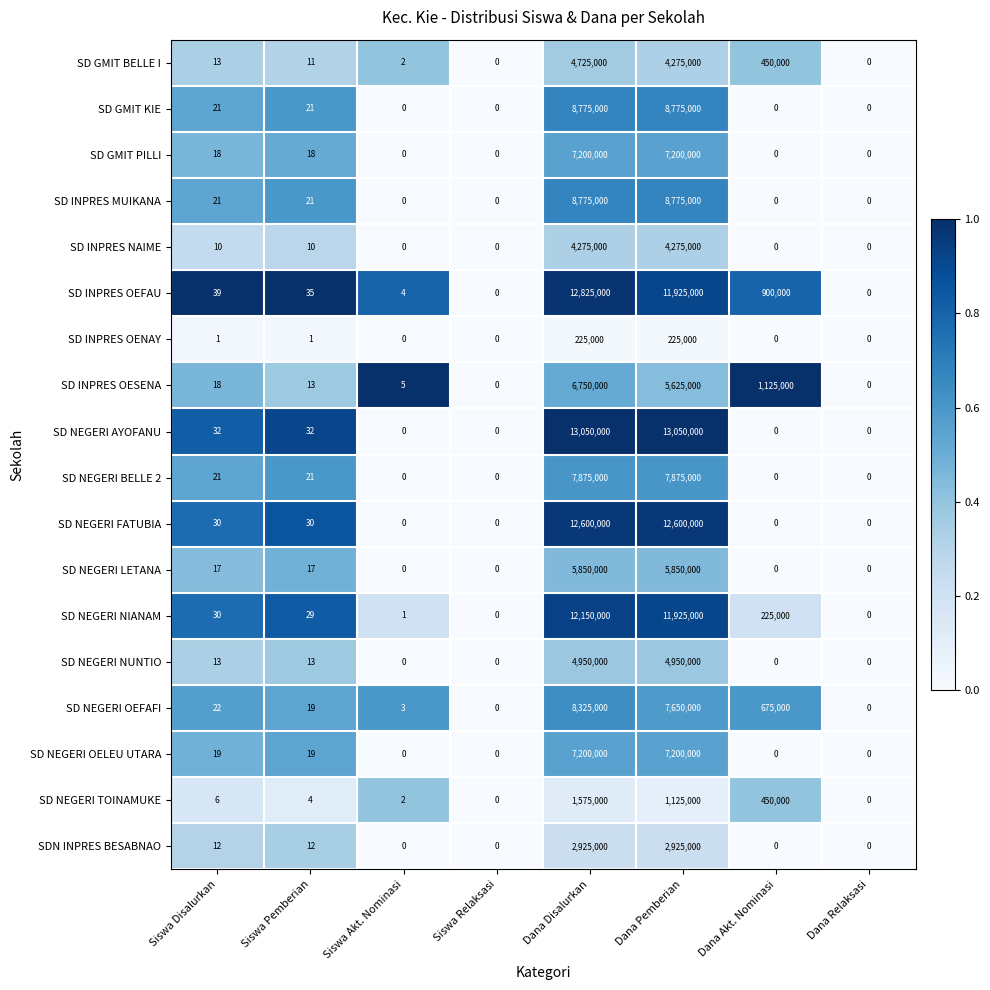

The SDN INPRES BESABNAO series shows 0 at Siswa Akt. Nominasi. True or false?

True